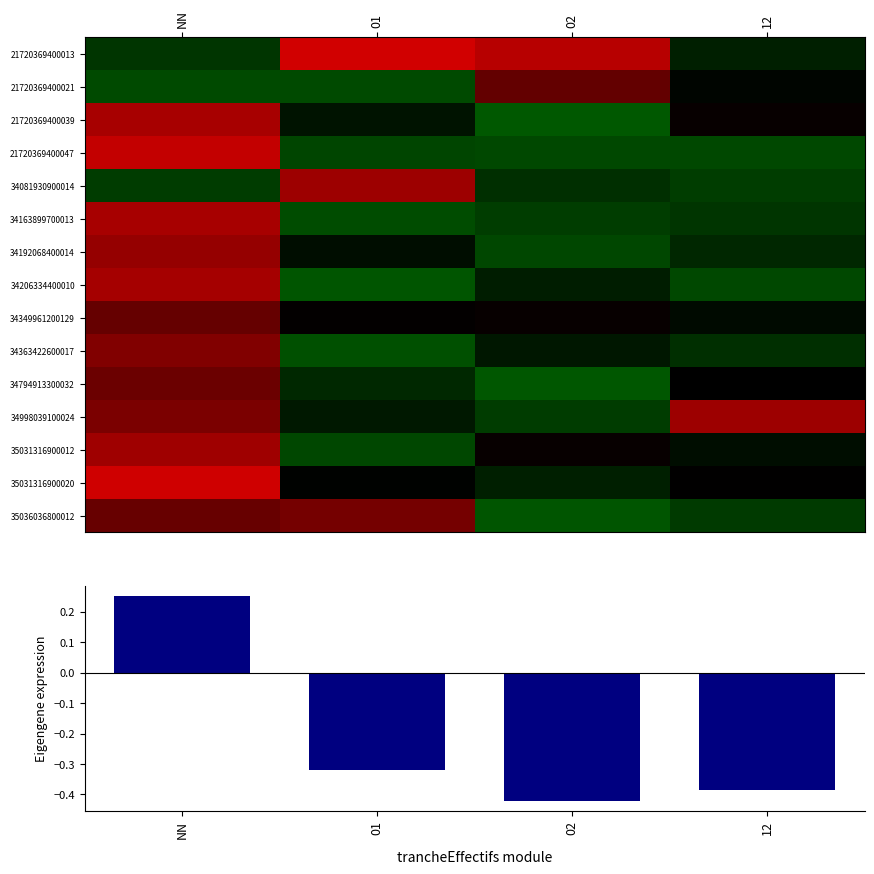

Is it true that 35036036800012 equals 0.8 at NN?

True